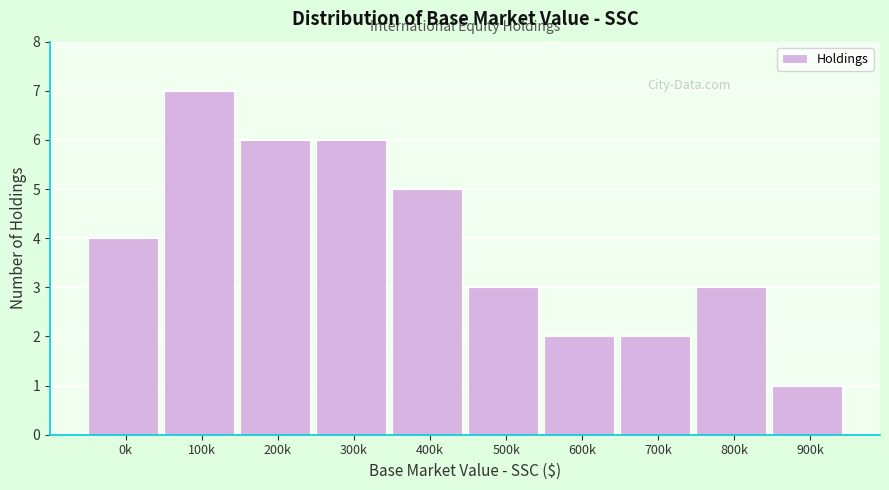

Reading left to right, what are all the values shown in this chart?

0k=4	100k=7	200k=6	300k=6	400k=5	500k=3	600k=2	700k=2	800k=3	900k=1